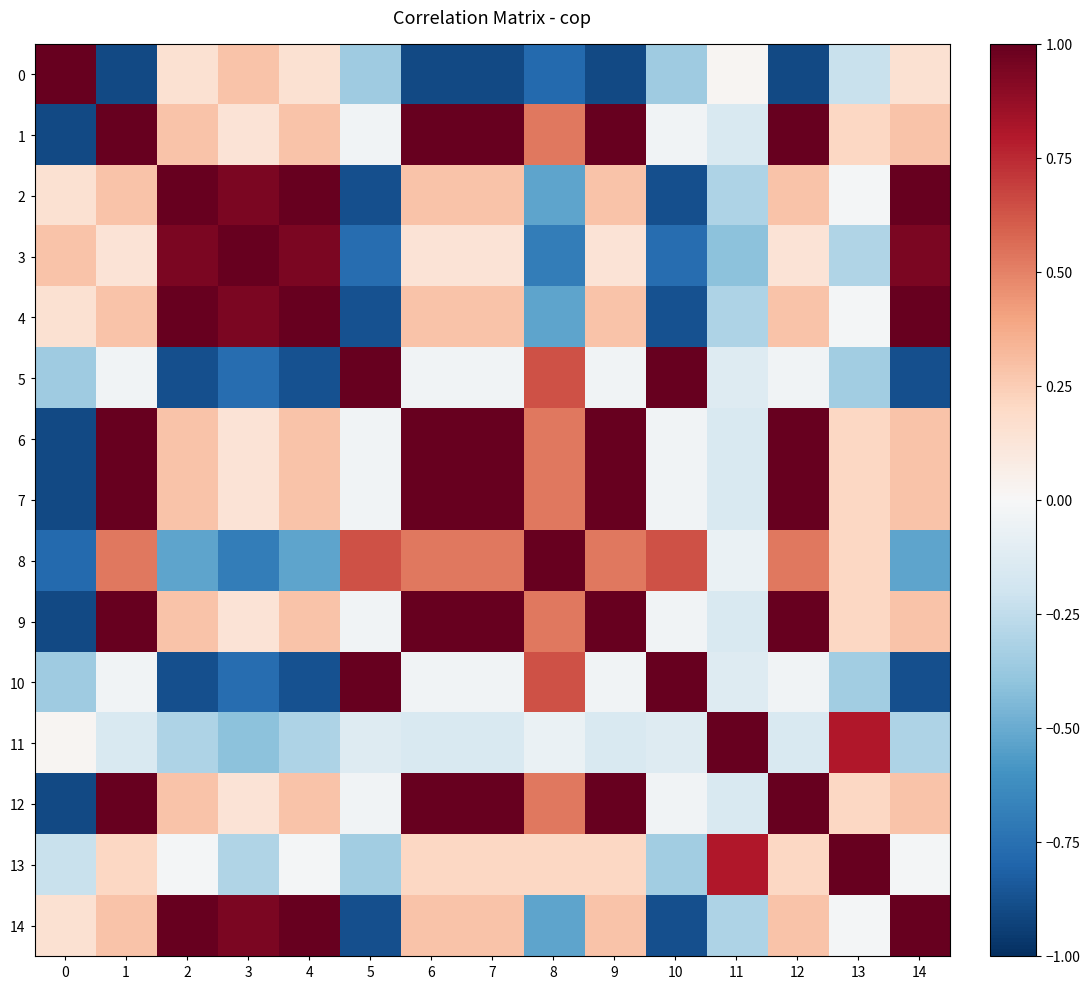

At how many categories does at least one series exceed 0?

15